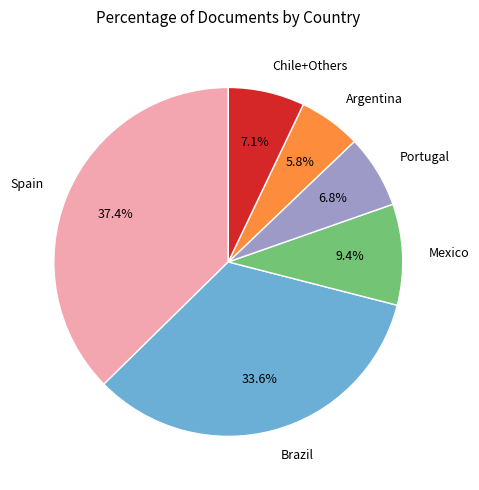

Does Argentina account for over 50% of the chart?

No